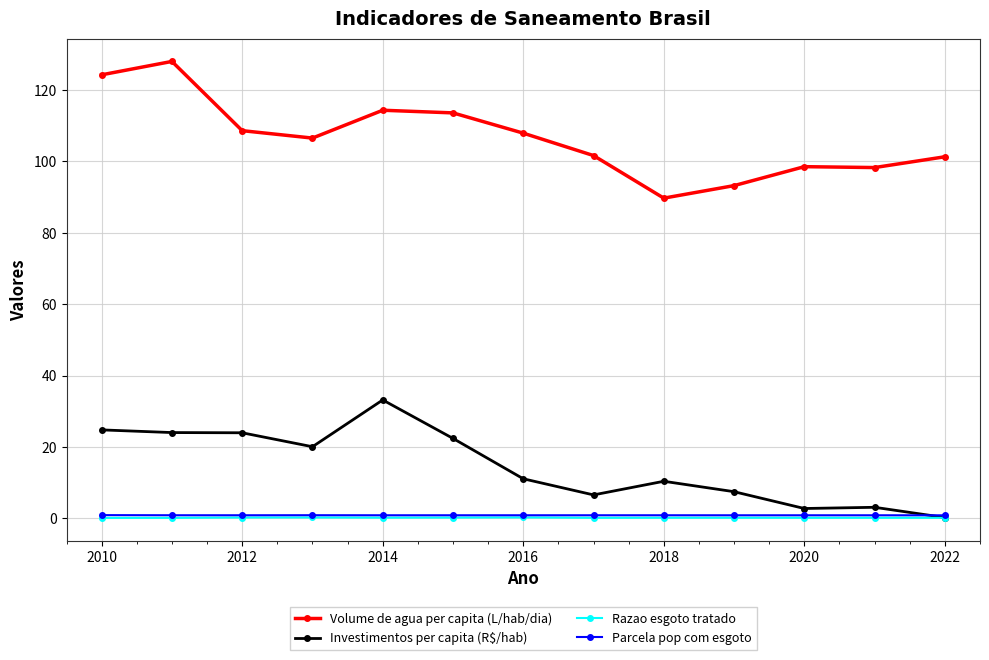

True or false: Volume de agua per capita (L/hab/dia) has more than 1 interior local peaks.

True